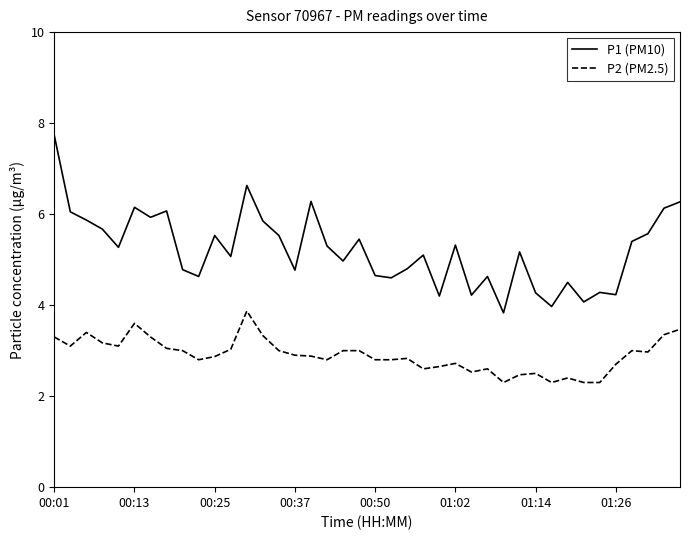

What is the difference between the maximum and minimum values in the P1 (PM10) series?

3.9